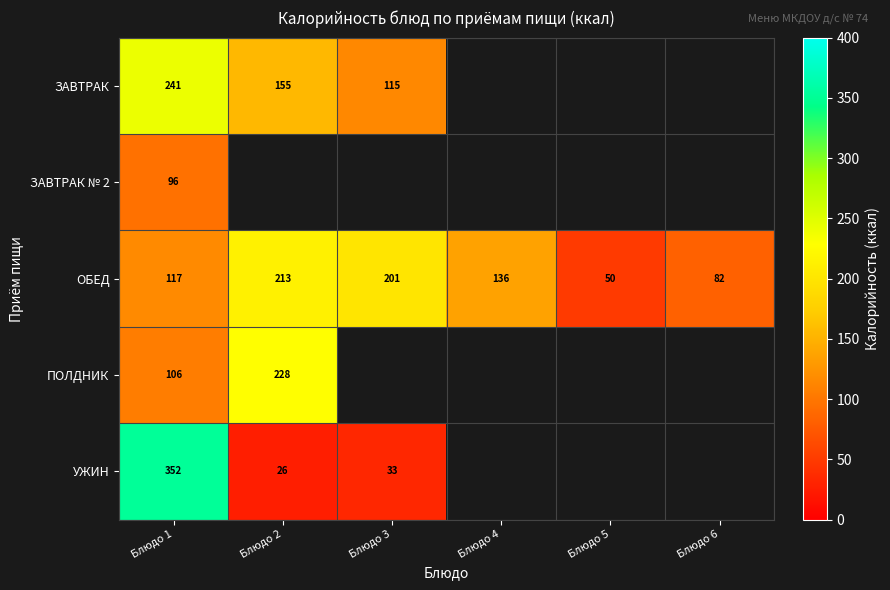

At which label does ЗАВТРАК № 2 reach its minimum?

Блюдо 1